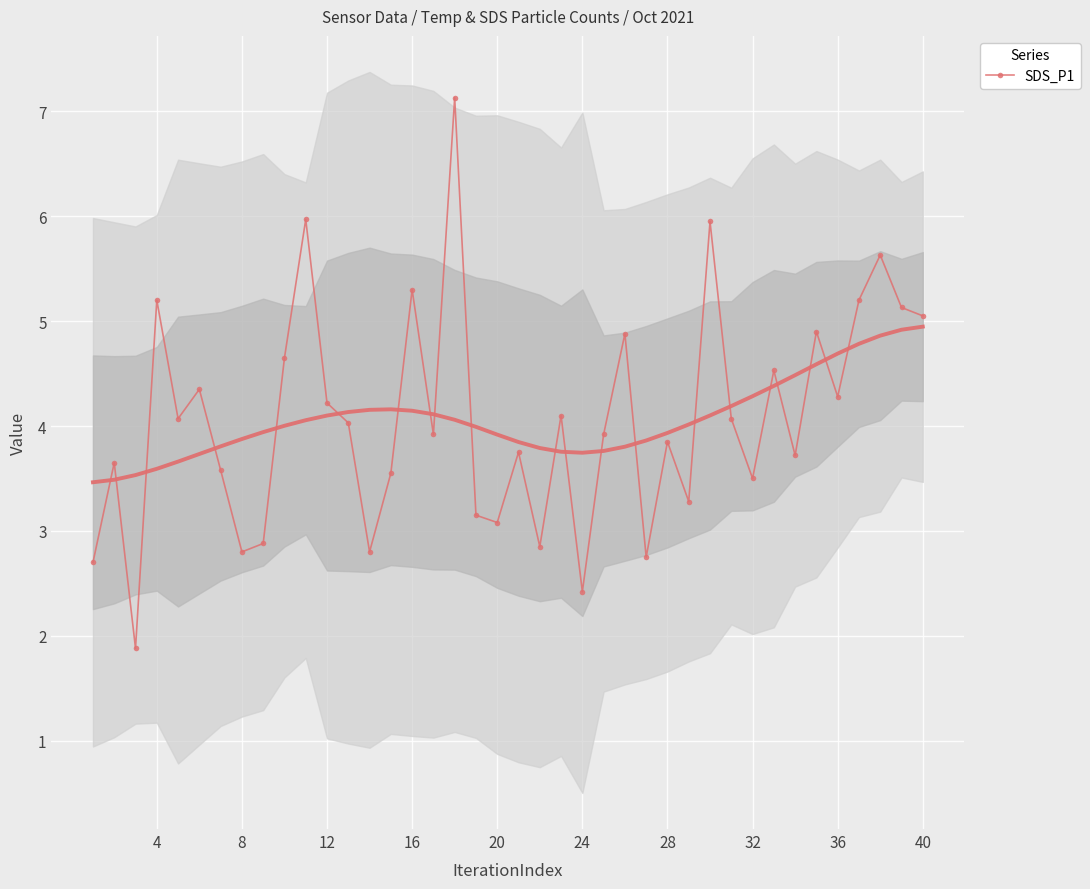

What is the highest value of the SDS_P1 series?

7.1